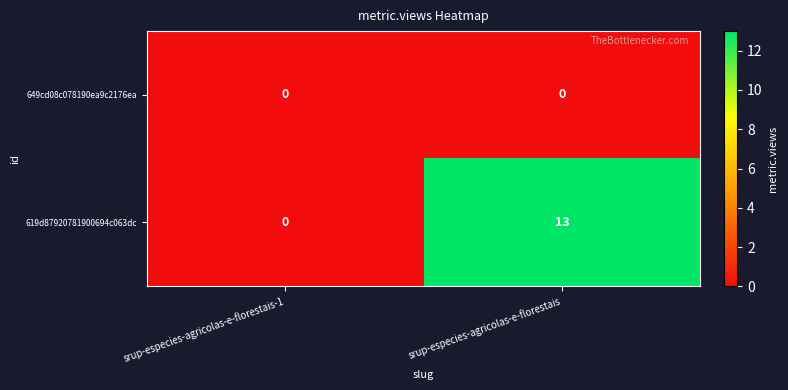

Reading right to left, what are all the values shown in this chart?

649cd08c078190ea9c2176ea: 0	0
619d87920781900694c063dc: 13	0